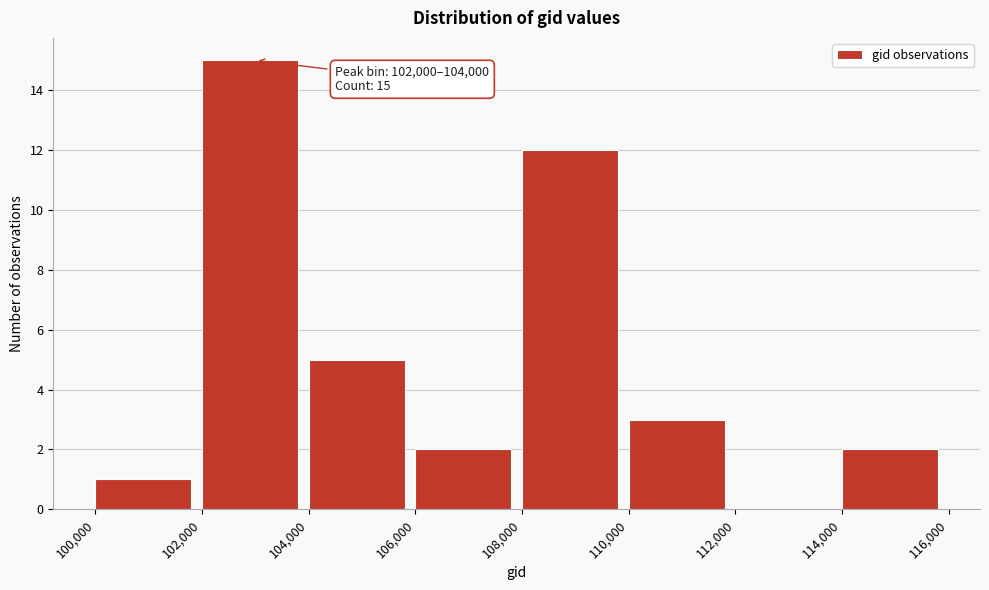

Over which range of the x-axis is the bar tallest?

102,000 to 104,000